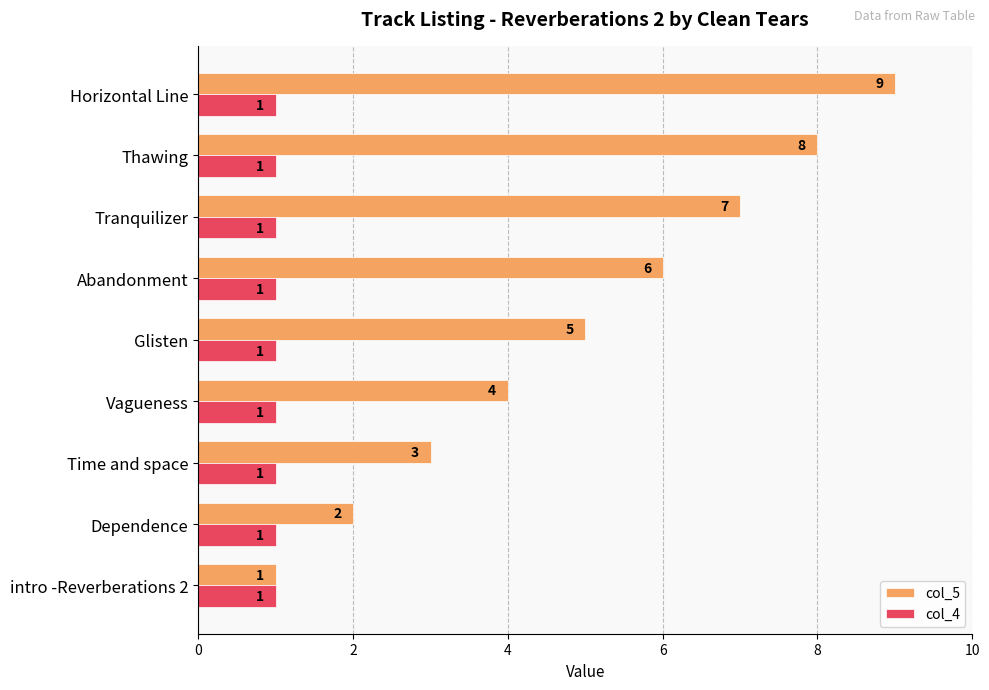

The col_5 series shows 1 at intro -Reverberations 2. True or false?

True